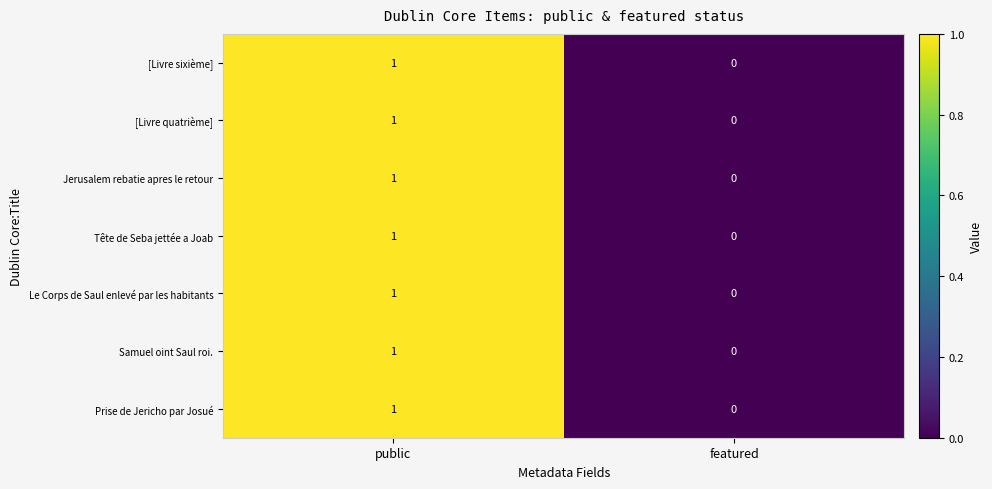

Which label corresponds to the largest value in the chart?

public